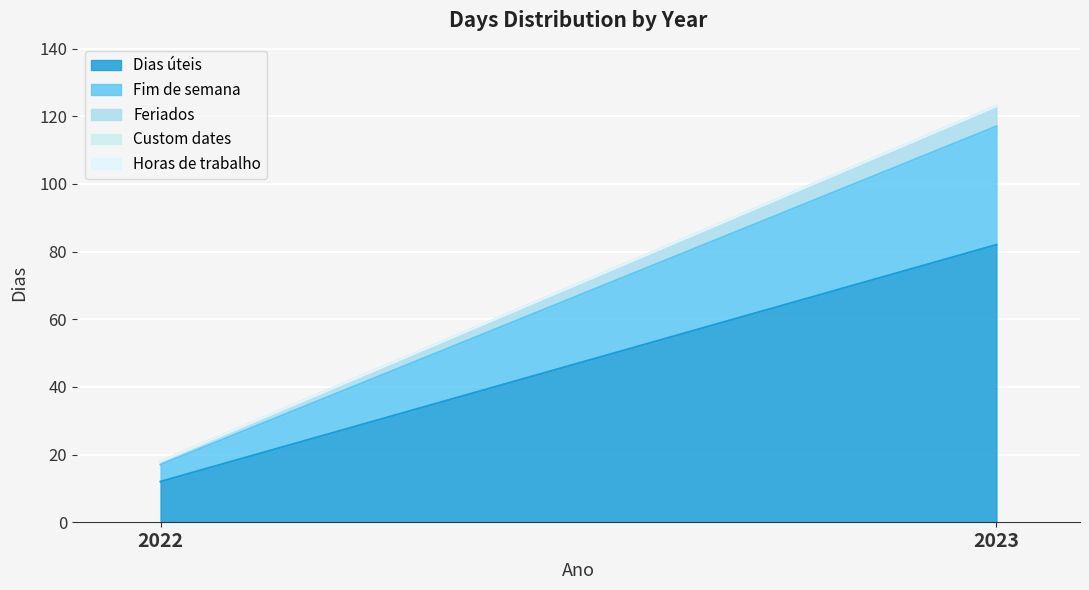

Reading left to right, transcribe all the data shown in this chart.

Dias úteis: 12	82
Fim de semana: 5	35
Feriados: 1	6
Custom dates: 0	0
Horas de trabalho: 0	0